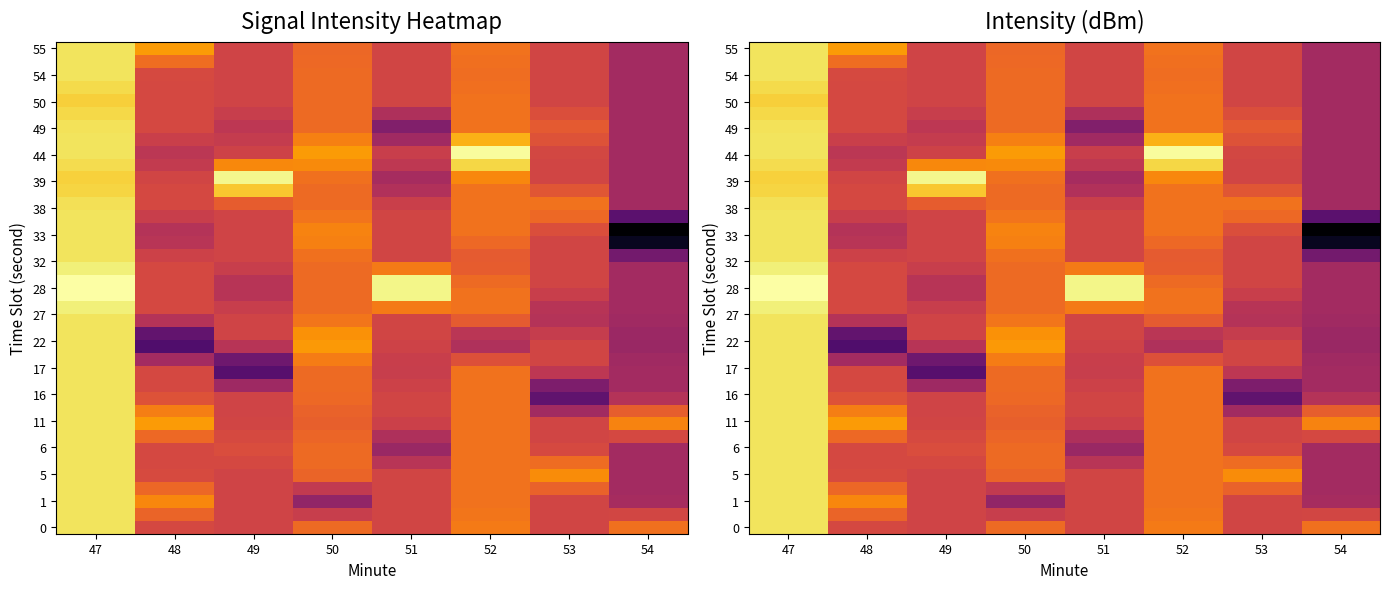

At how many categories does at least one series exceed -110?

4